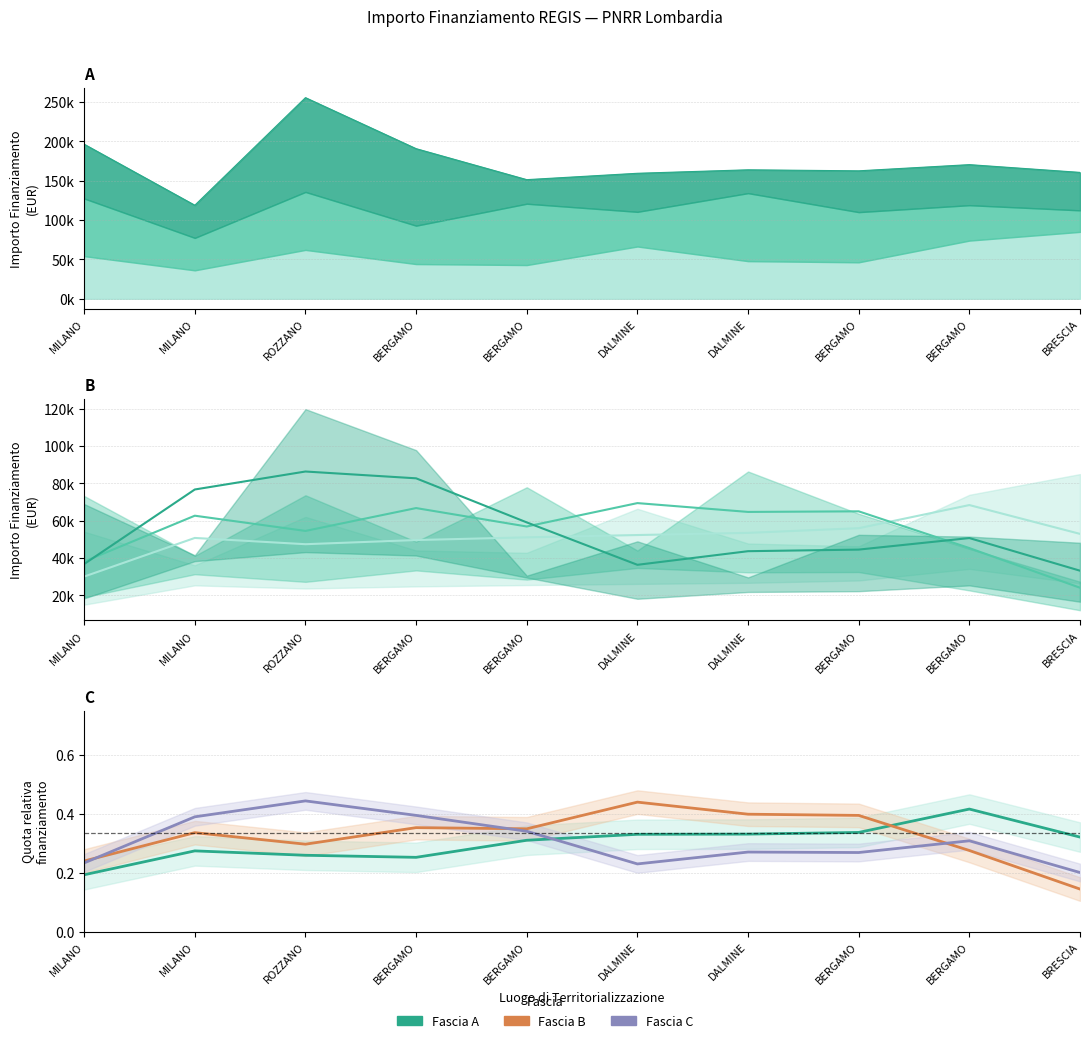

True or false: Fascia B (trend) and Fascia A (share) cross at least once.

False